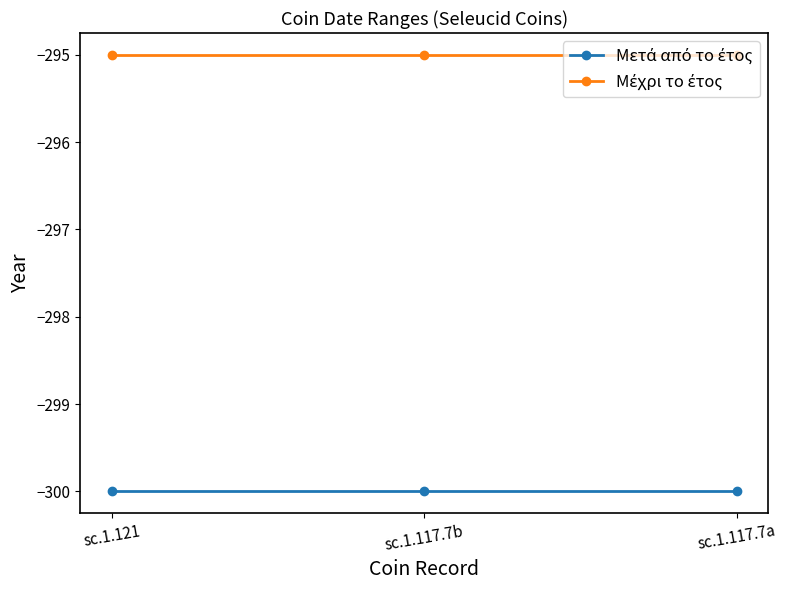

How many lines are shown in the chart?

2